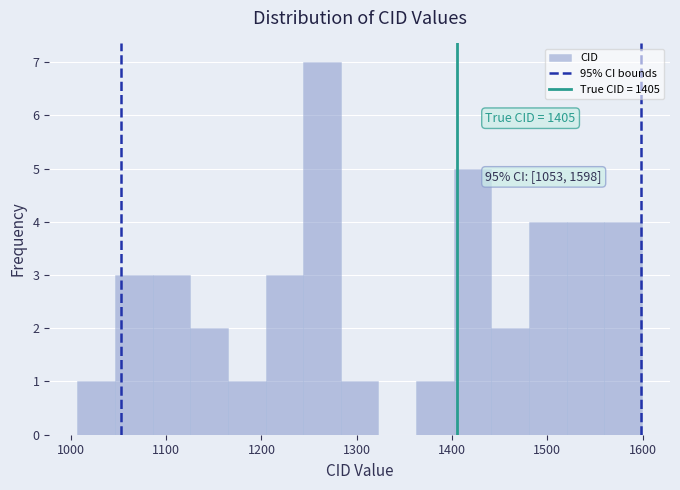

Around what value on the x-axis is the tallest bar? Give the approximate position of its centre, as read against the axis.

1260